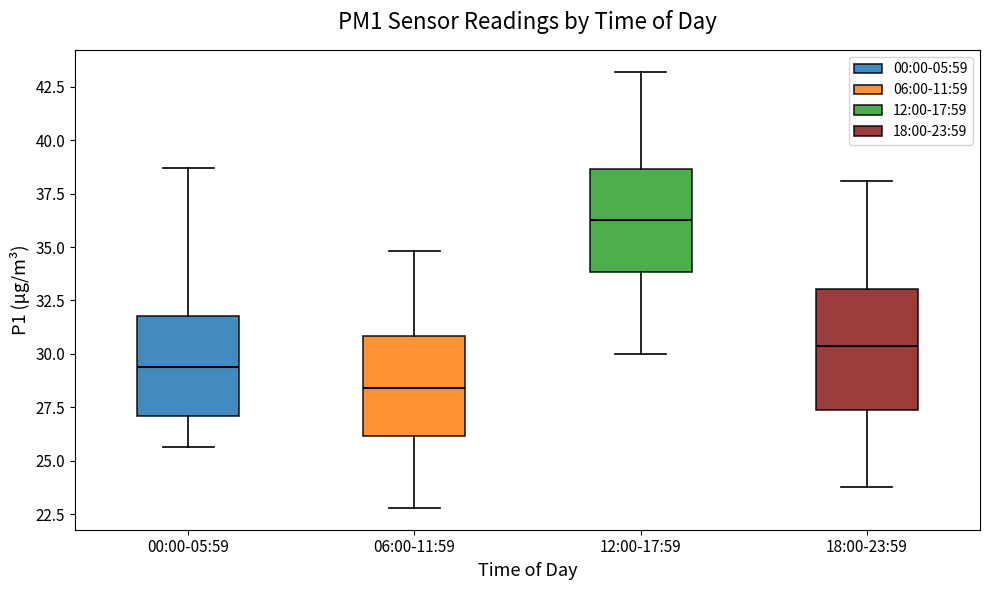

Which box is the tallest, from its lower edge to its upper edge?

18:00-23:59